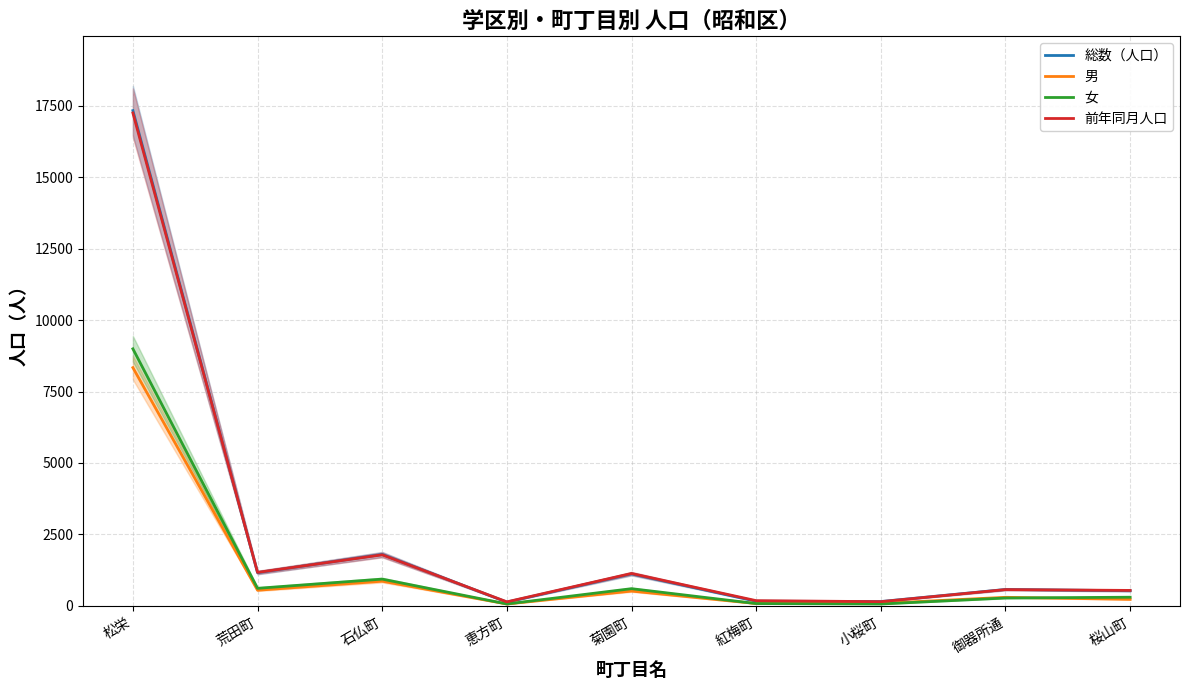

What position from the right is 桜山町?

1